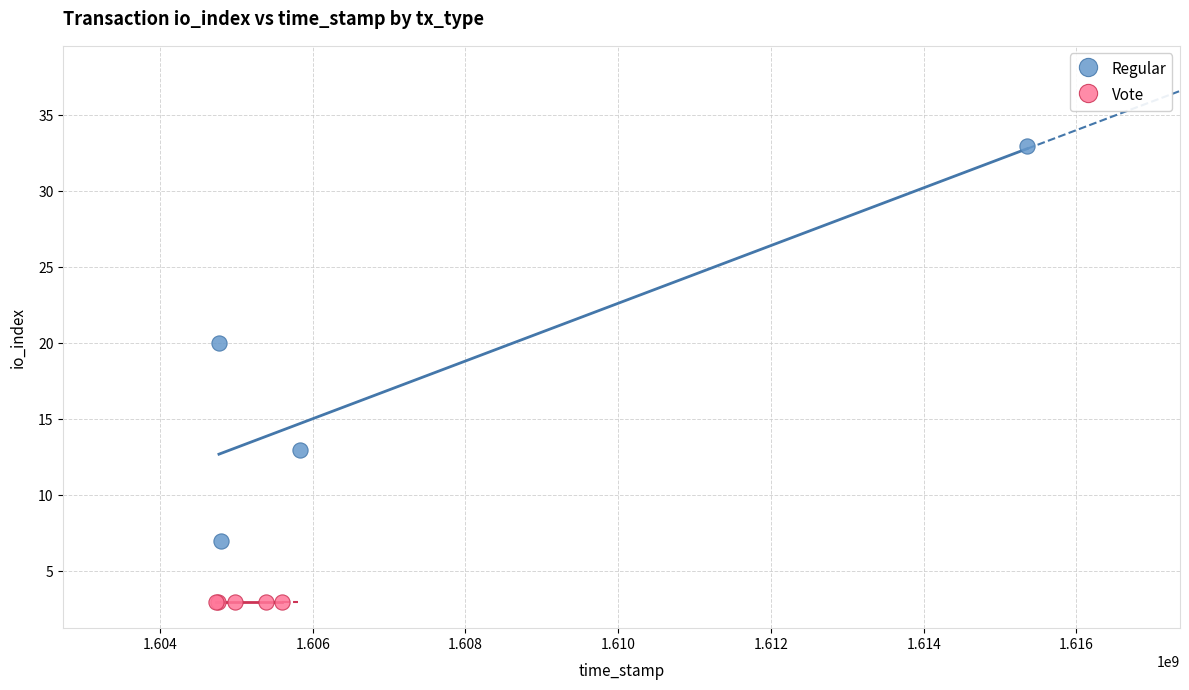

Which series contains the lowest Y value?

Vote